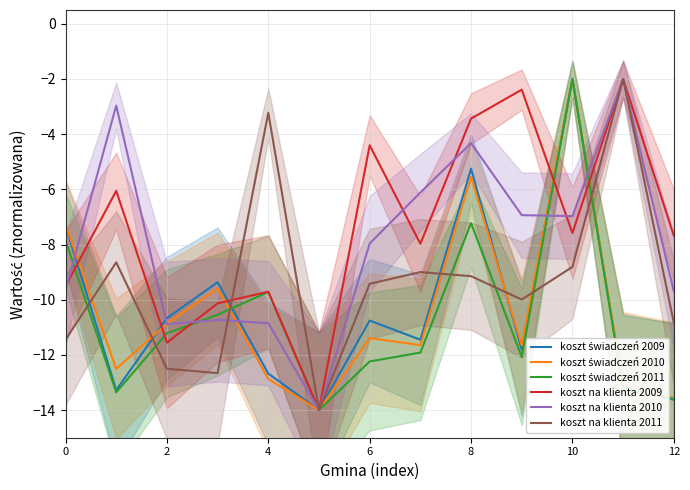

The value of koszt na klienta 2010 at 8 is -2.9. True or false?

False